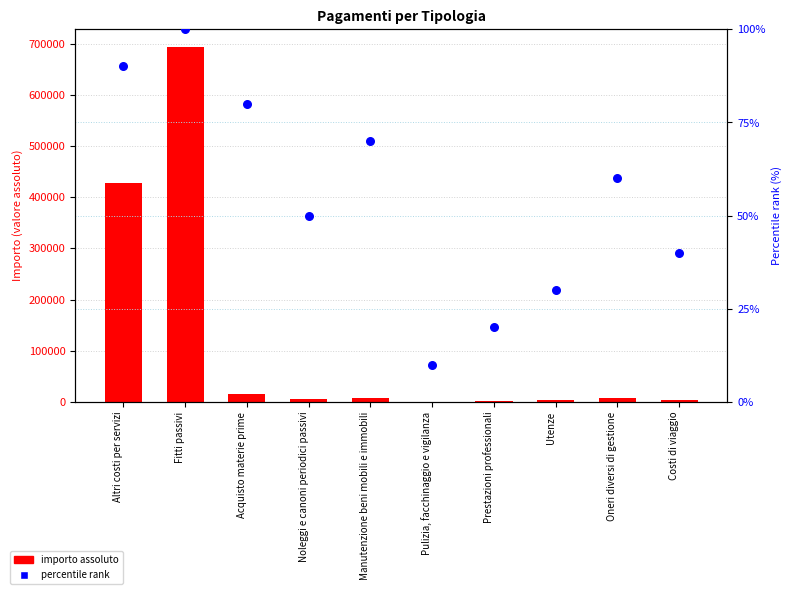

What are all the series names shown in the legend?

Importo assoluto, Percentile rank